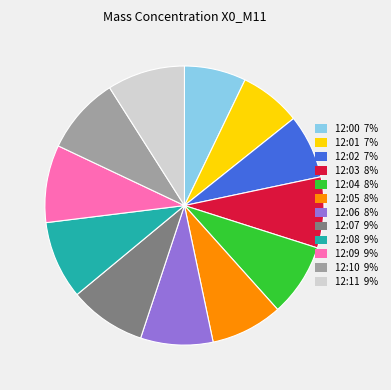

Does 12:04 8% account for over 50% of the chart?

No